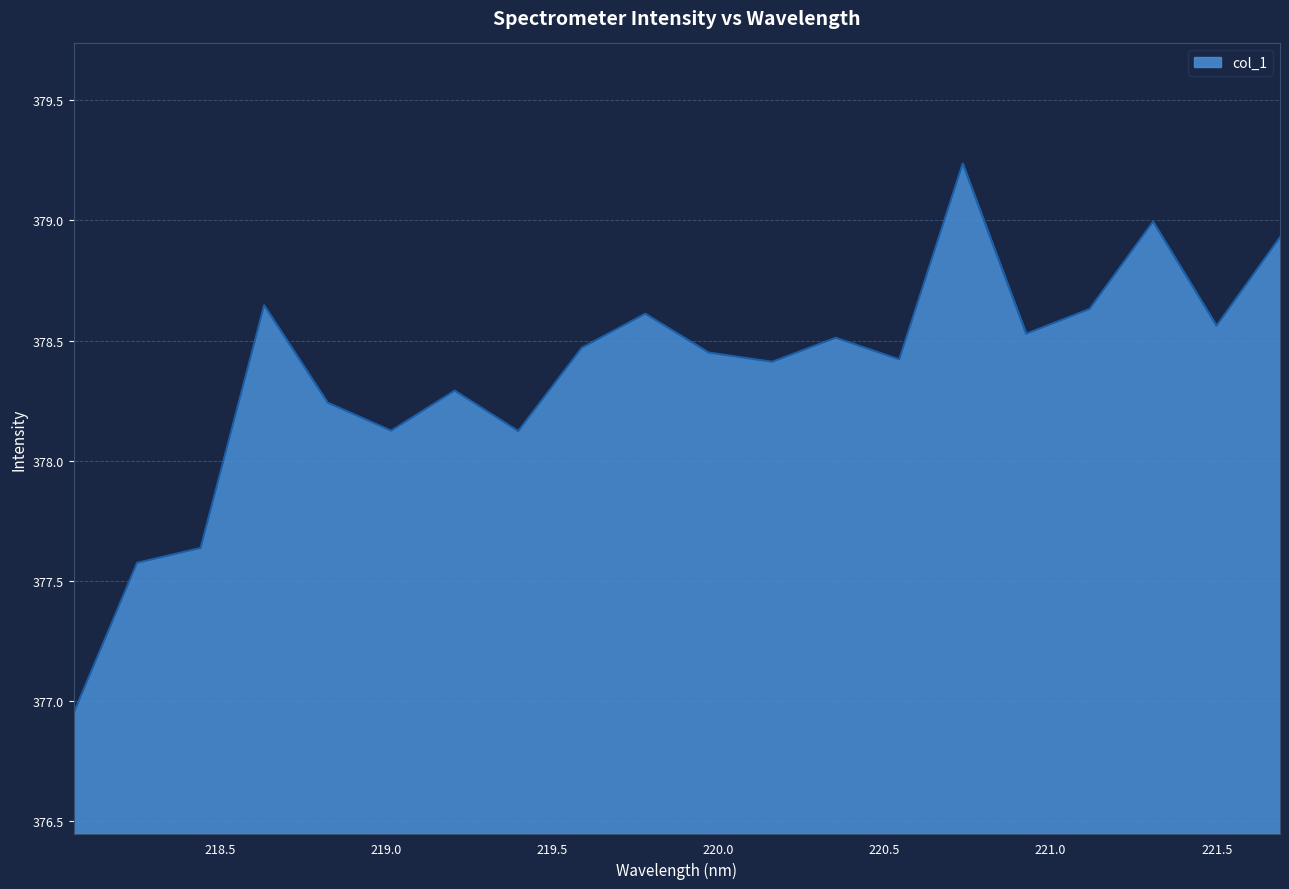

How many interior local valleys (lower than both neighbors) does the data have?

6